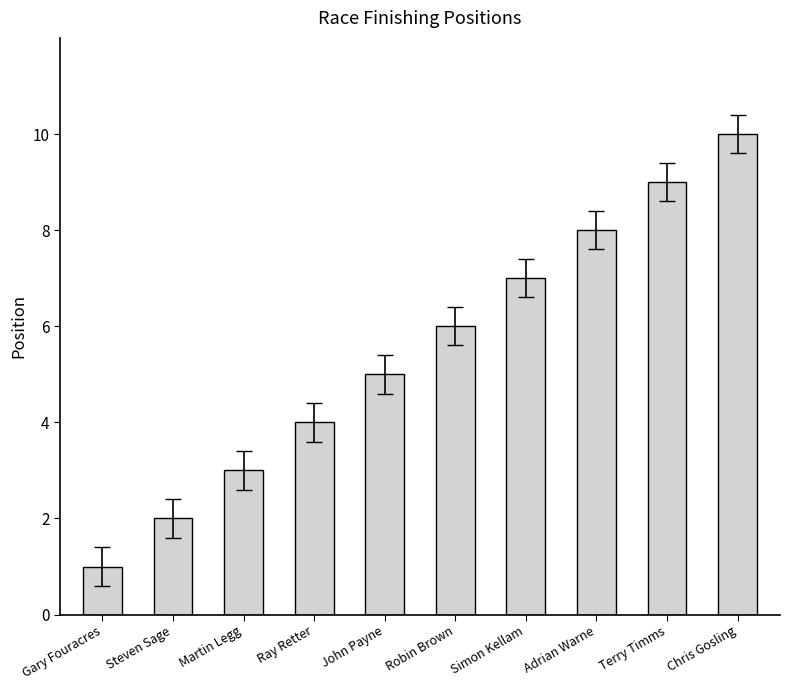

Is it true that the value at Adrian Warne is 8?

True